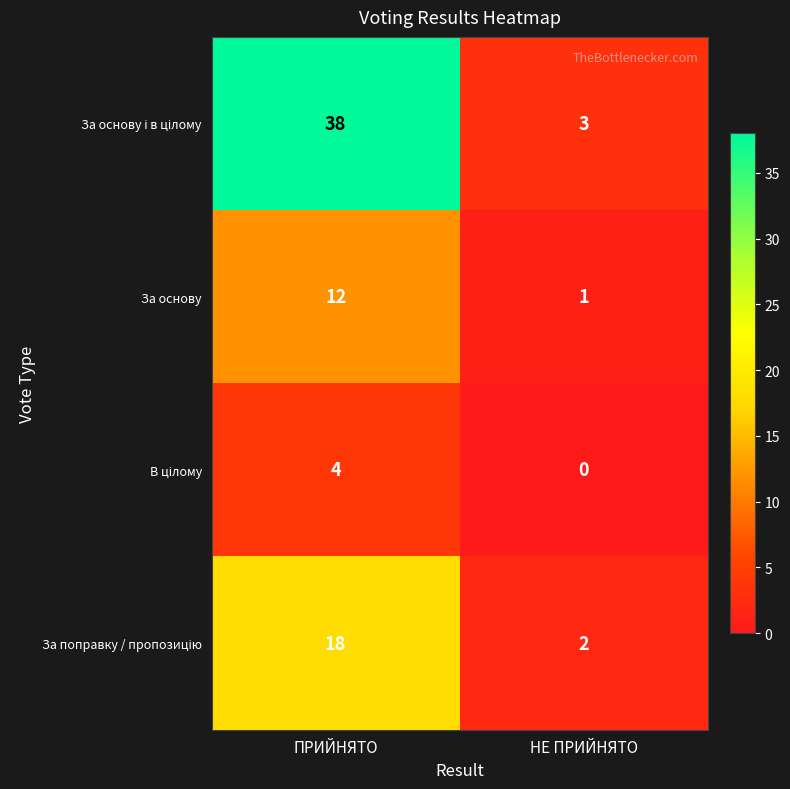

What is the difference between the highest and lowest values at ПРИЙНЯТО?

34